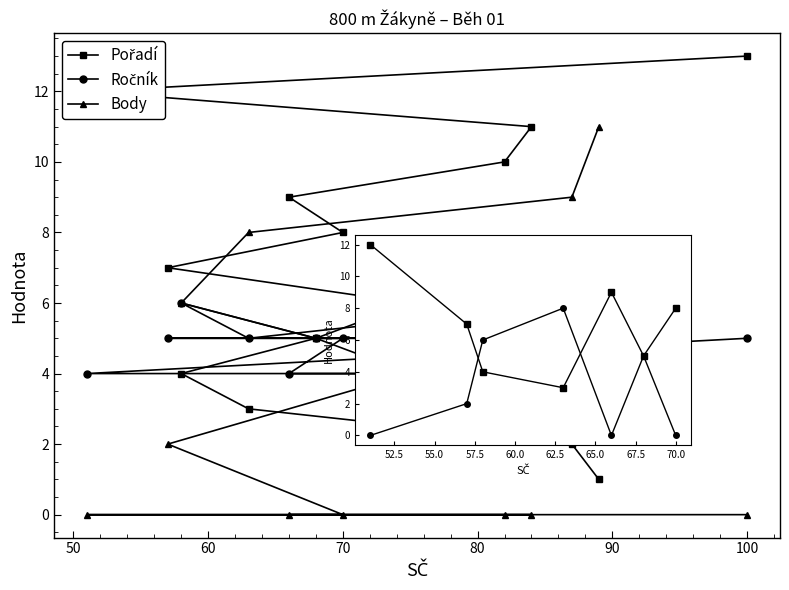

What is the label of the 3rd point from the left?

63